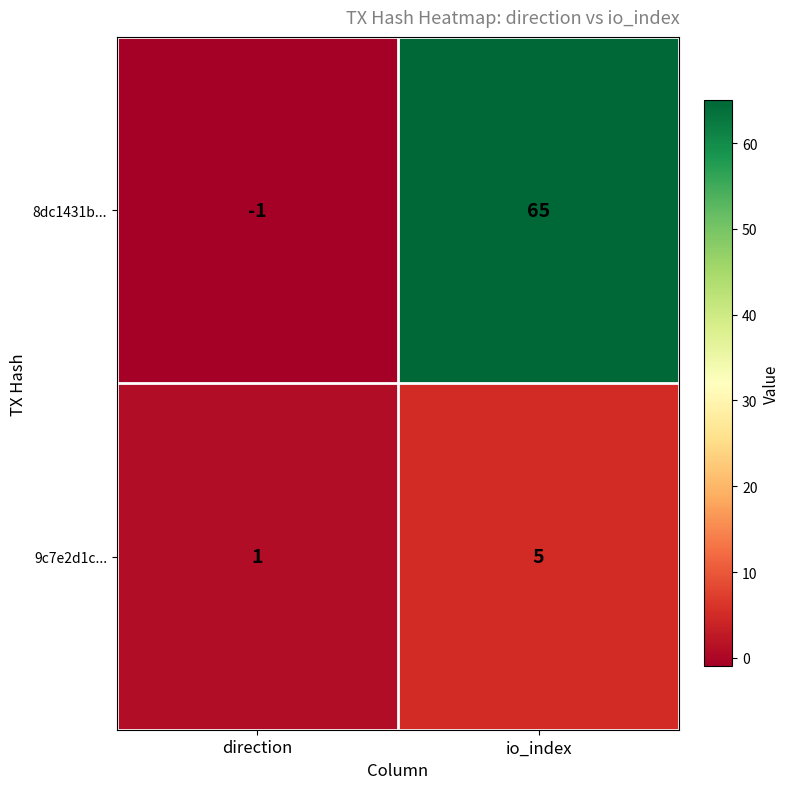

What is the spread (max minus min) of values at direction?

2